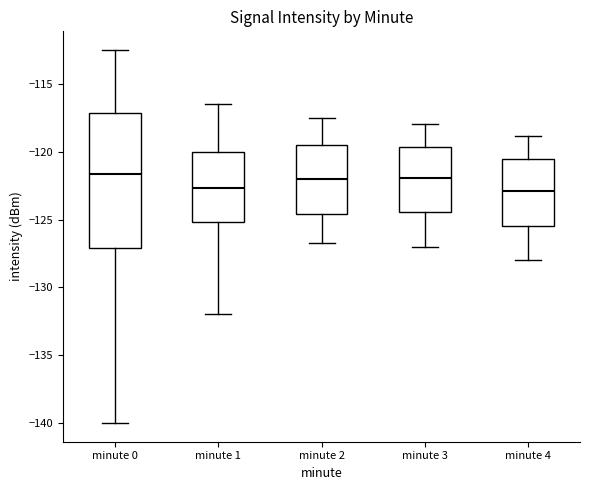

Reading left to right, transcribe this box plot: for each box, give where its median line is, the range the box spans, and where its two whiskers end, as read against the y-axis. The values are not printed on the chart, so give them approximately, as read against the axis.

minute 0: median -121.5, box -127.0 to -117.0, whiskers -140.0 to -112.5
minute 1: median -122.5, box -125.0 to -120.0, whiskers -132.0 to -116.5
minute 2: median -122.0, box -124.5 to -119.5, whiskers -126.5 to -117.5
minute 3: median -122.0, box -124.5 to -119.5, whiskers -127.0 to -118.0
minute 4: median -123.0, box -125.5 to -120.5, whiskers -128.0 to -119.0